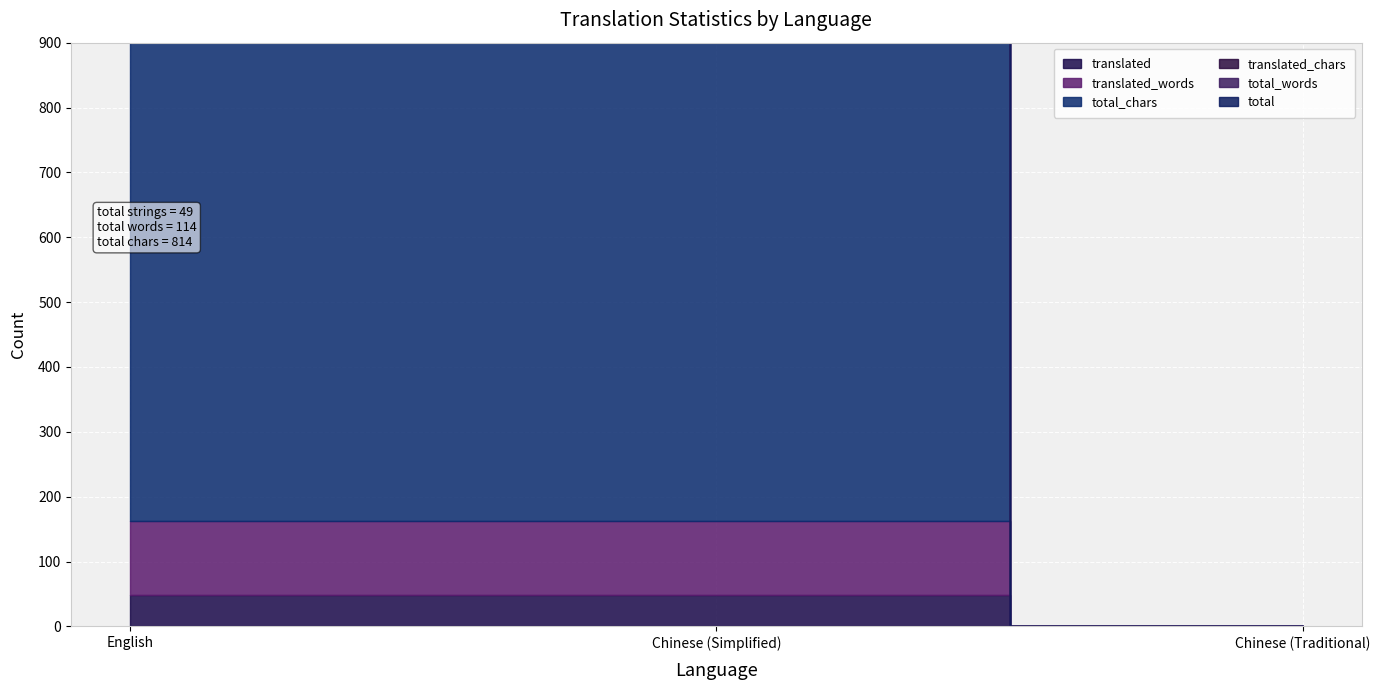

Rank the series by their maximum value, from lowest to highest.

translated, total, translated_words, total_words, total_chars, translated_chars